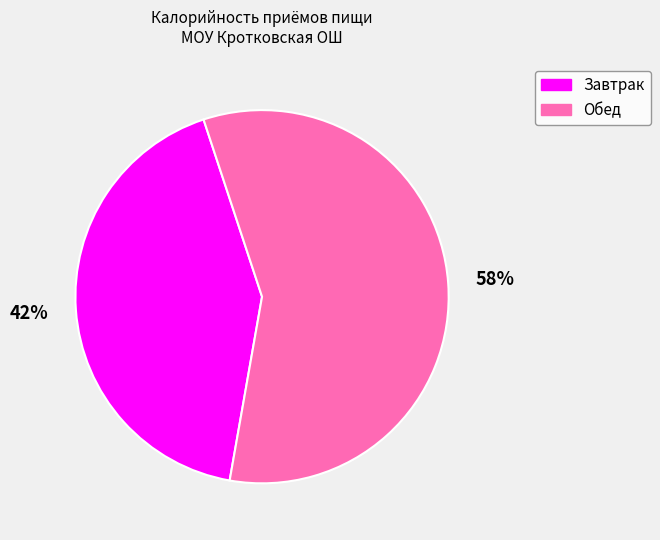

Which has a higher value, Завтрак or Обед?

Обед